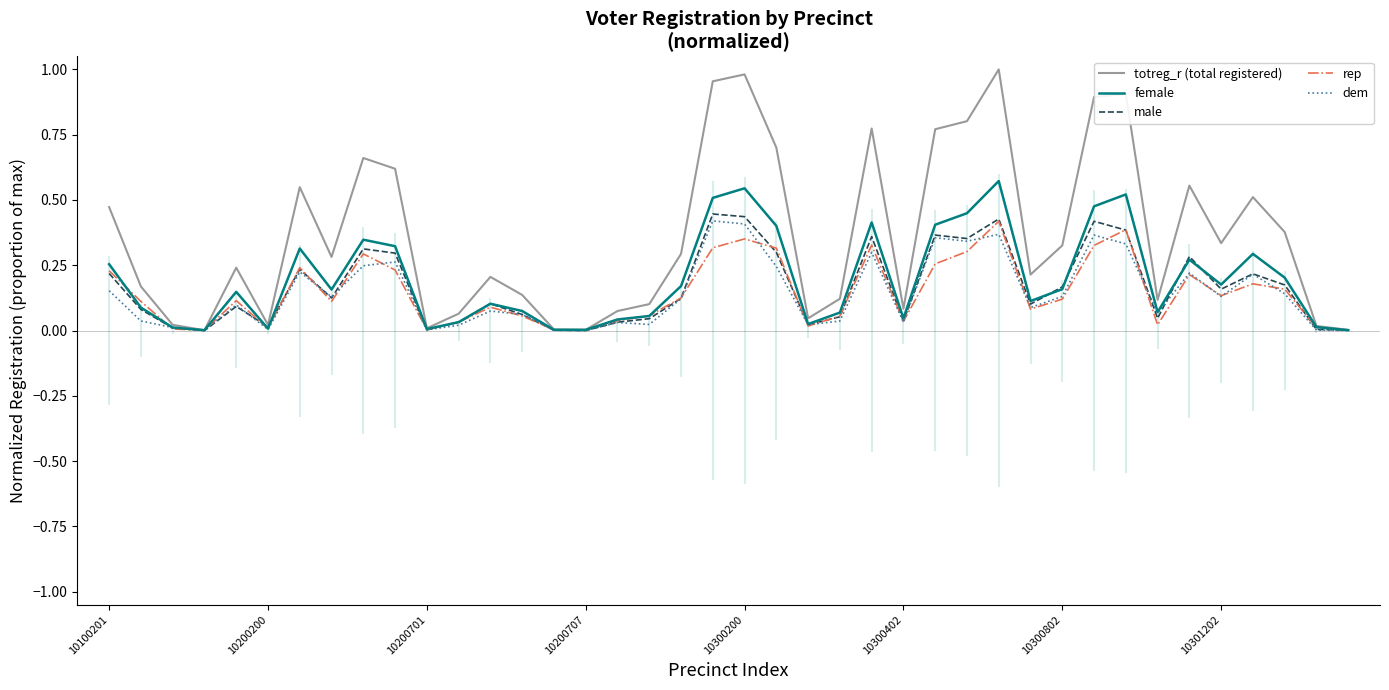

The value of male at 10200200 is 0.0. True or false?

True